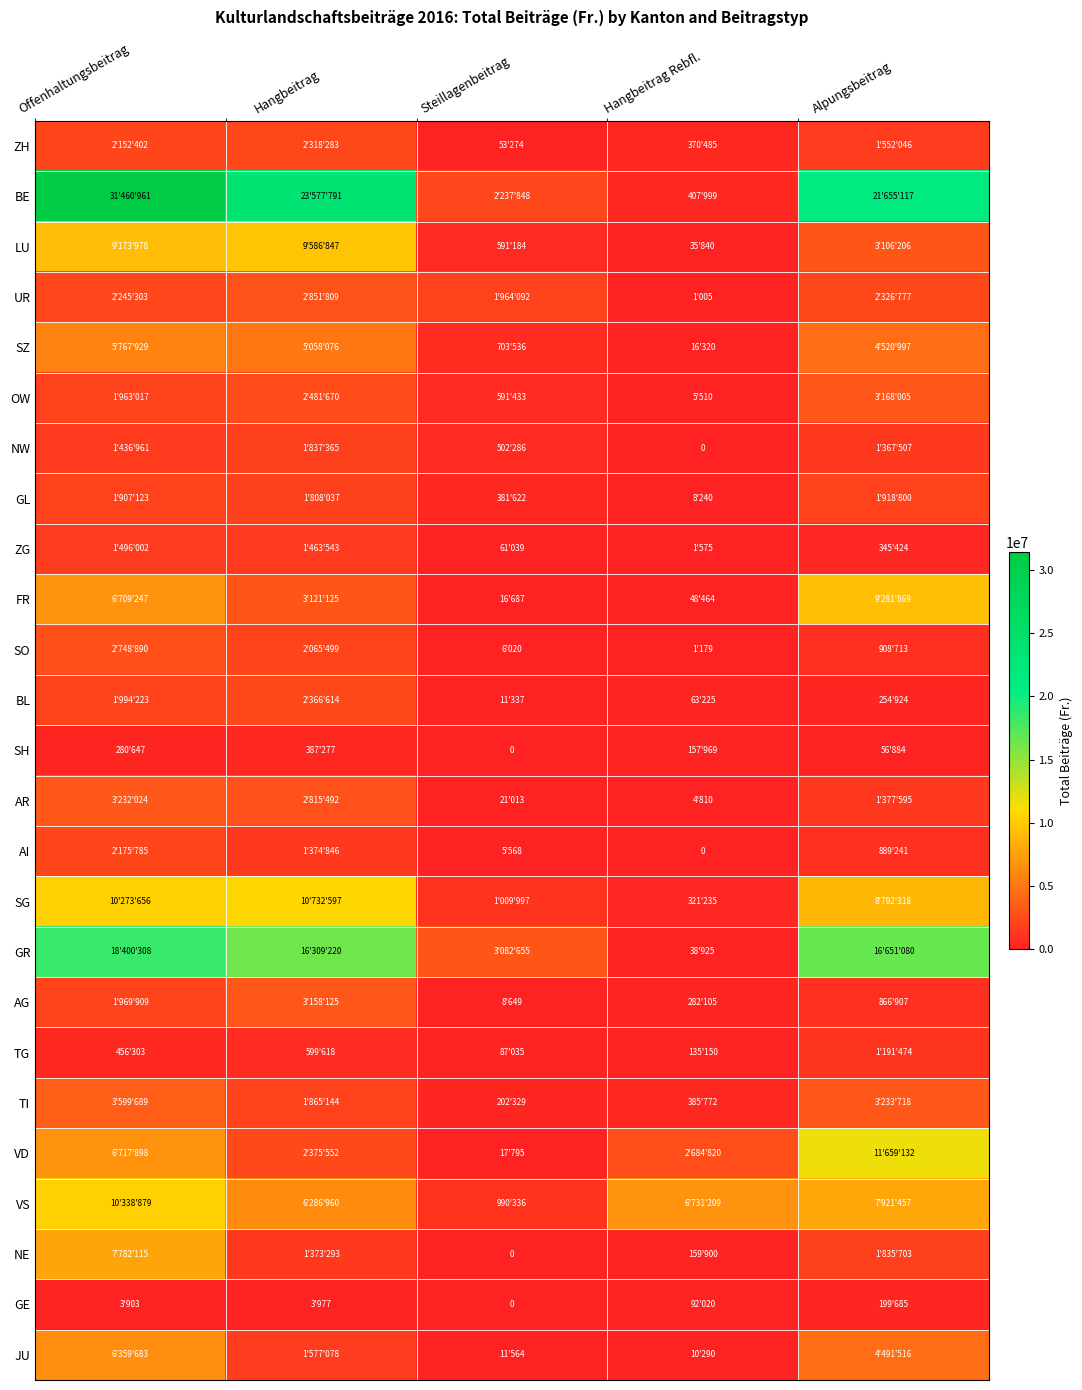

Which label corresponds to the largest value in the chart?

Offenhaltungsbeitrag